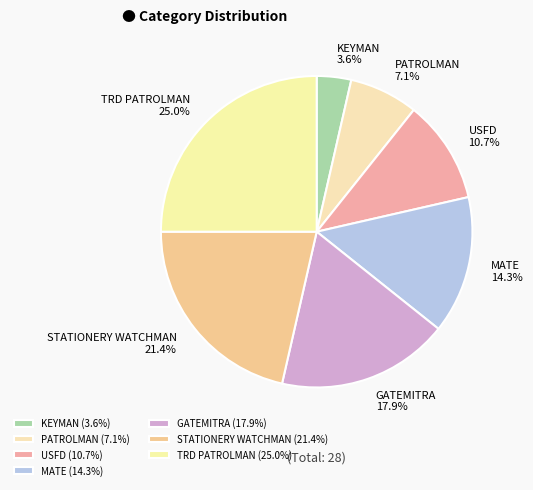

Is there a majority slice in this chart?

No